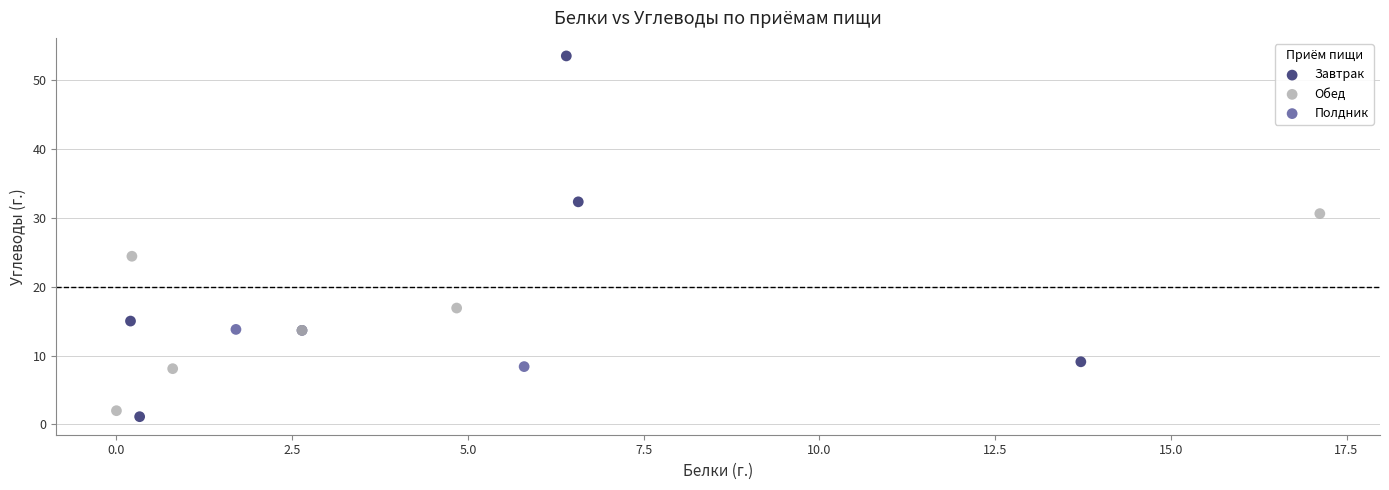

Which series contains the lowest Y value?

Завтрак